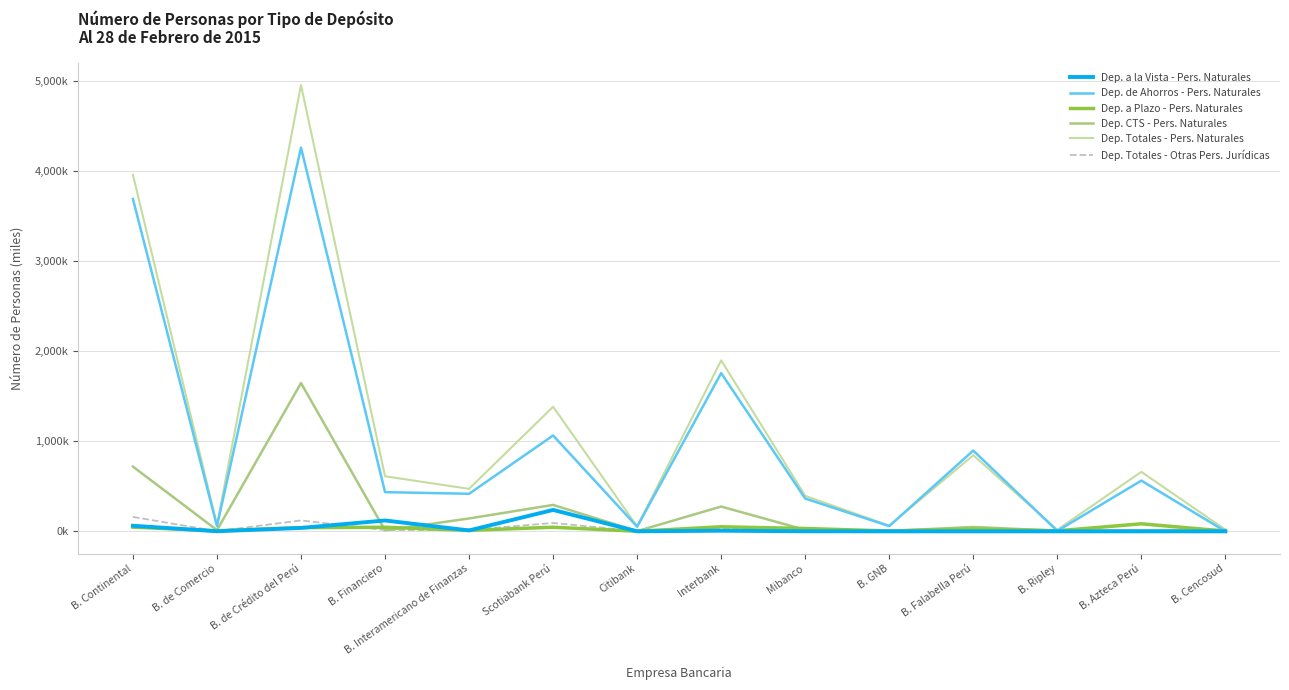

What is the label of the 3rd point from the left?

B. de Crédito del Perú